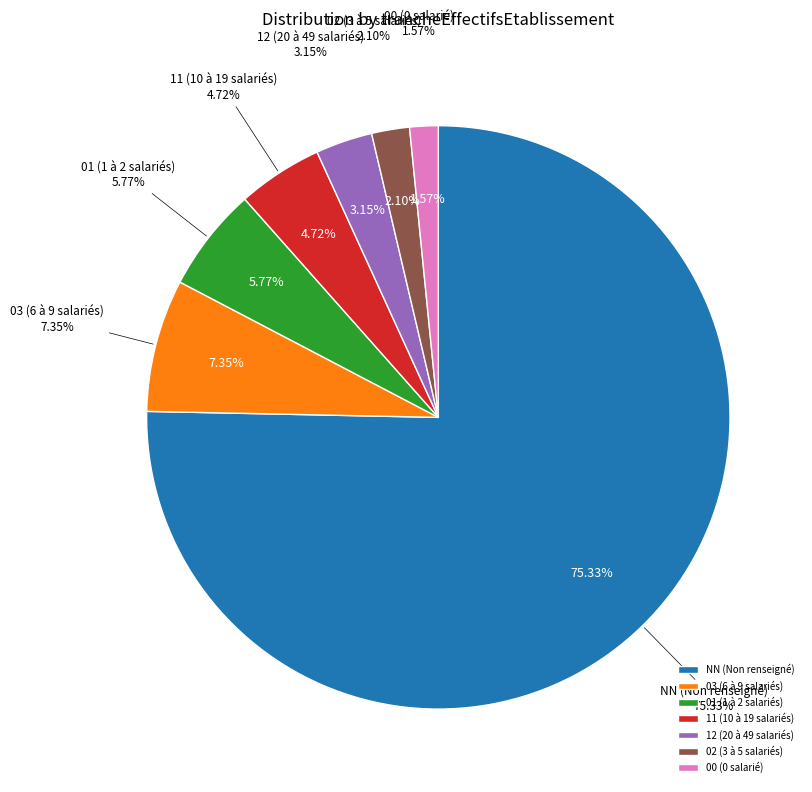

Count the number of slices in the pie.

7